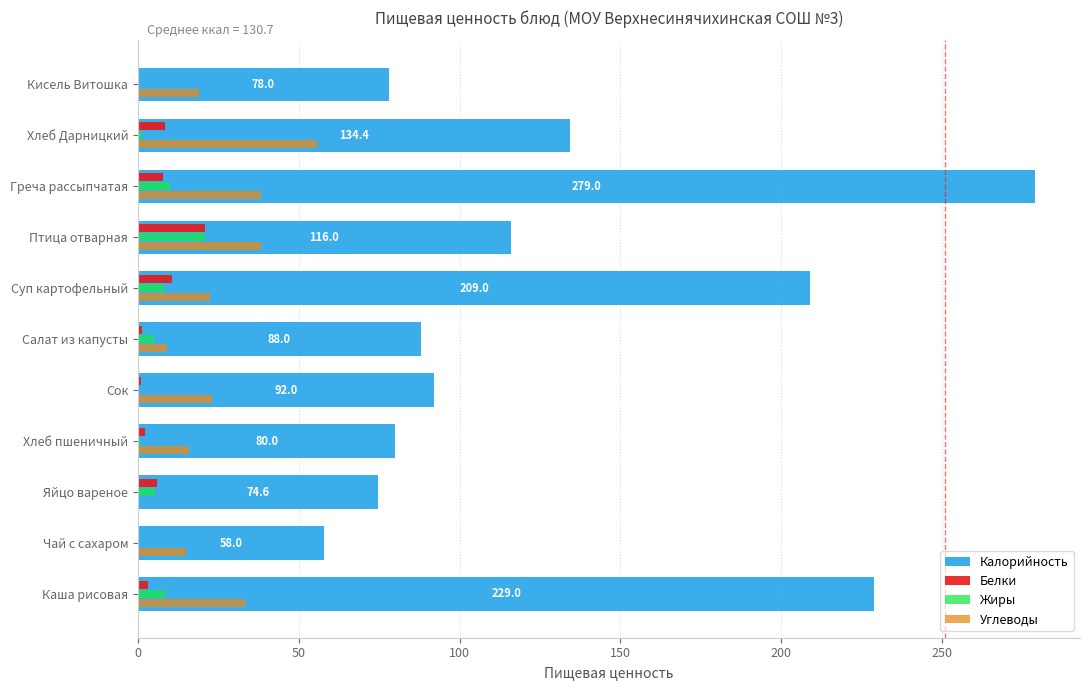

Between Каша рисовая and Чай с сахаром, which series saw the biggest shift?

Калорийность